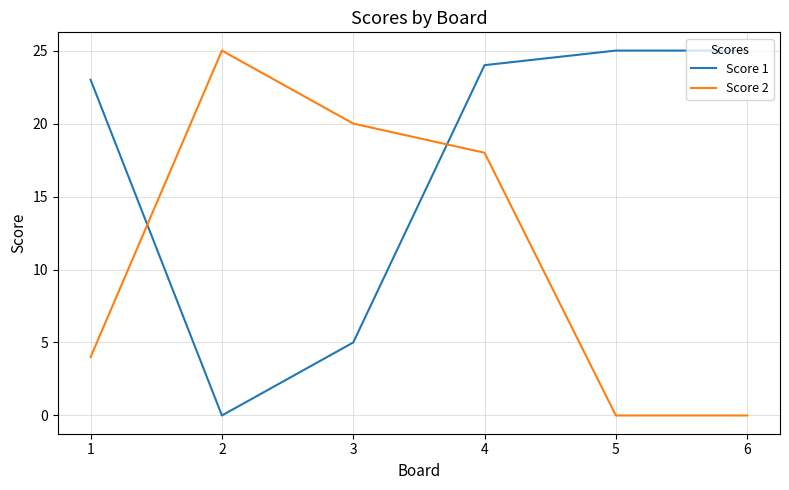

The value of Score 2 at 4 is 18. True or false?

True